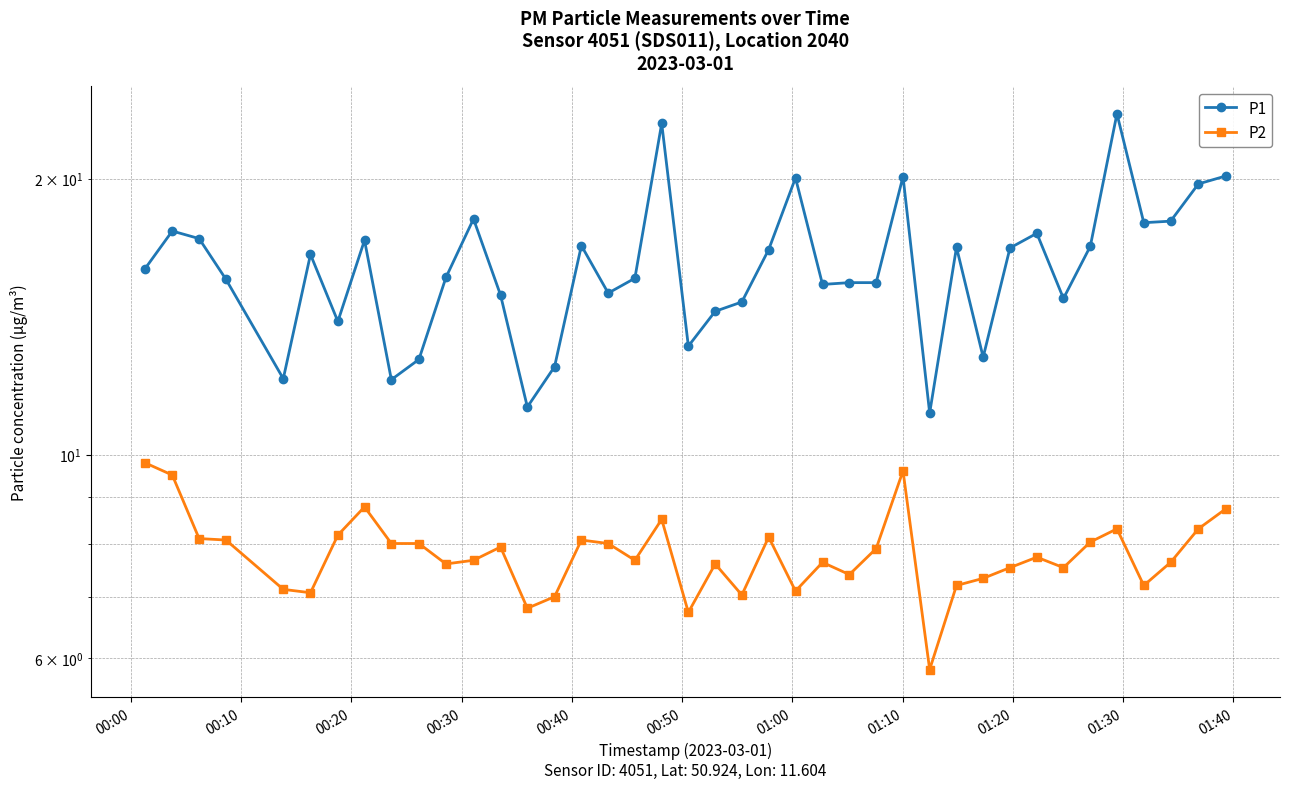

True or false: P1 and P2 cross at least once.

False